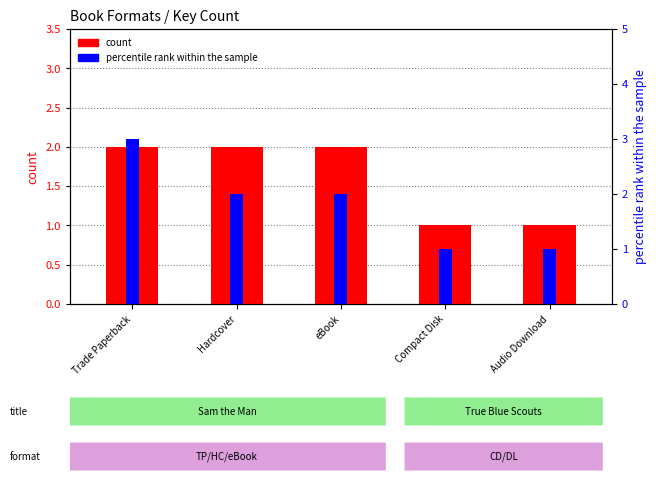

At eBook, list the series in order from largest to smallest.

count, percentile rank within the sample